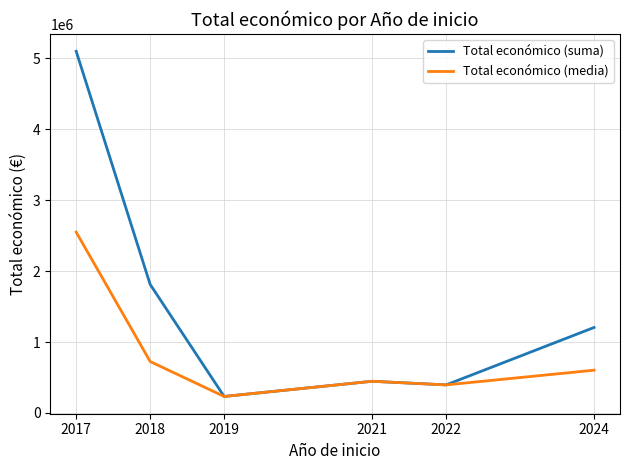

What is the minimum value for Total económico (suma)?

232189.0